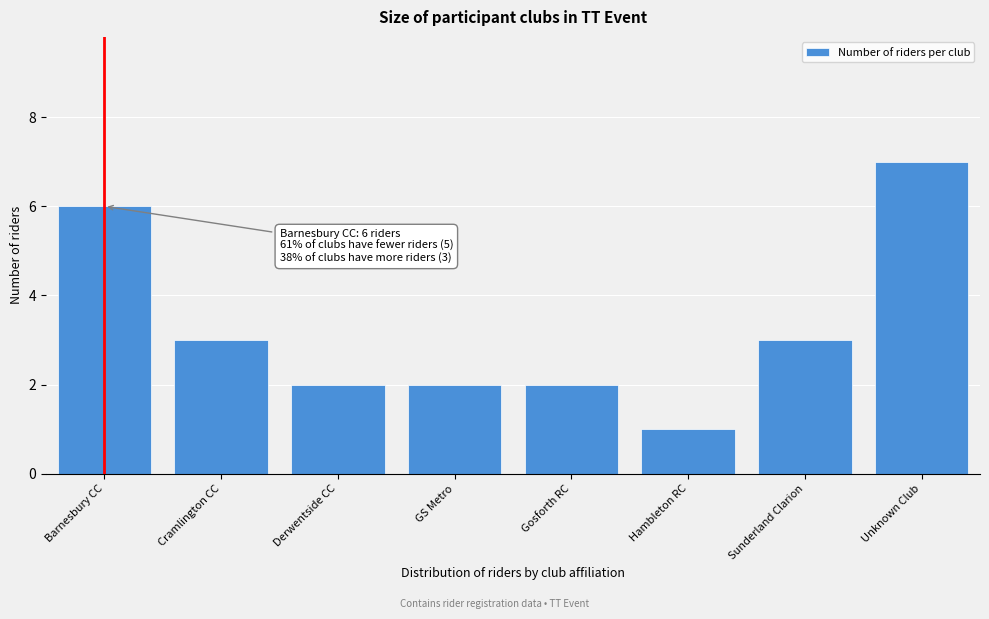

Reading left to right, what are all the values shown in this chart?

6	3	2	2	2	1	3	7